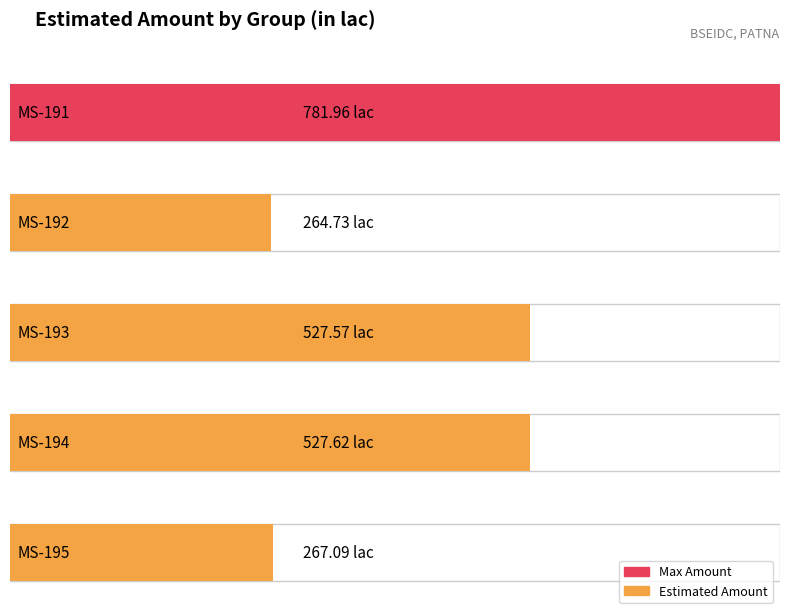

Rank the categories by value from lowest to highest.

MS-192, MS-195, MS-193, MS-194, MS-191